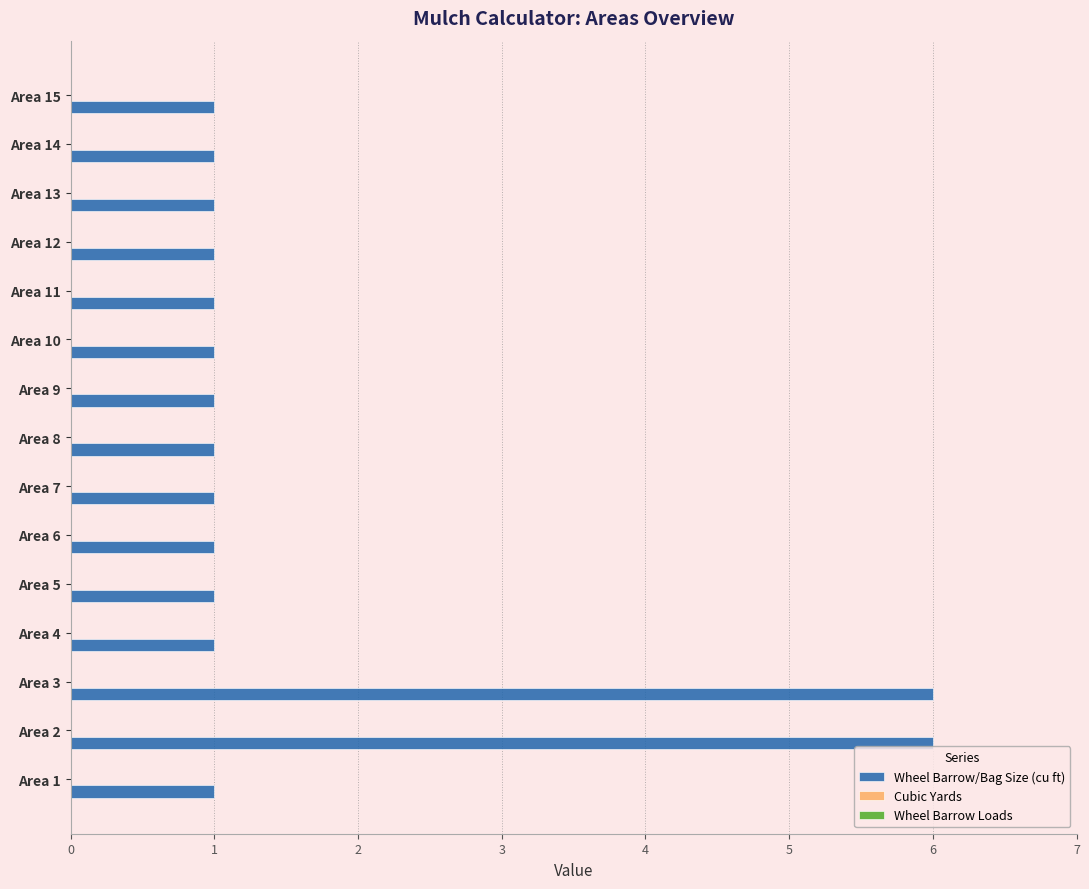

Is it true that the value at Area 12 is 2?

False